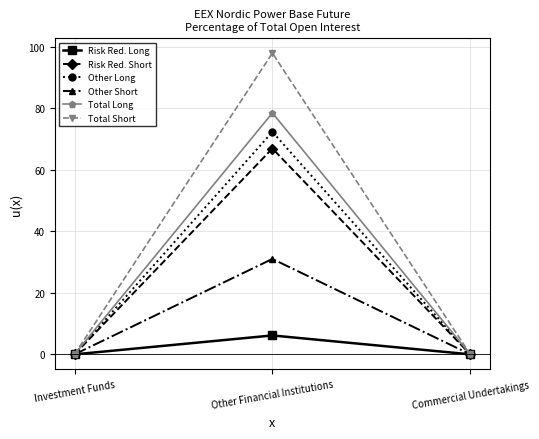

Is it true that Risk Red. Short equals 0.0 at Commercial Undertakings?

True